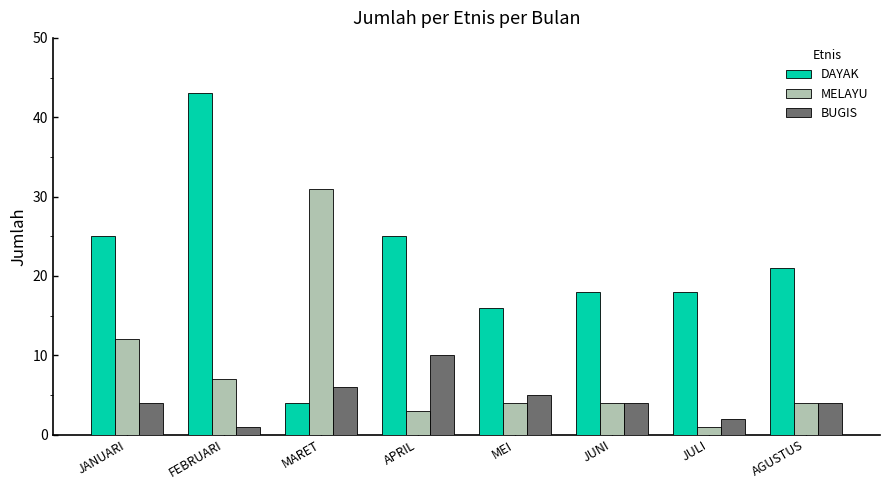

The value of MELAYU at FEBRUARI is 2. True or false?

False